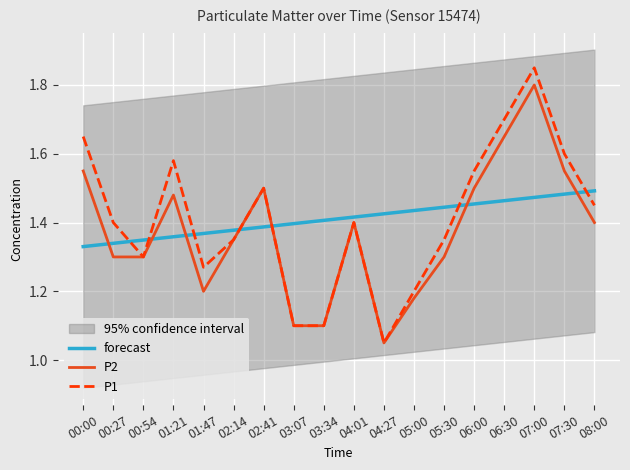

Where is P1 nearest to the value 1?

04:27